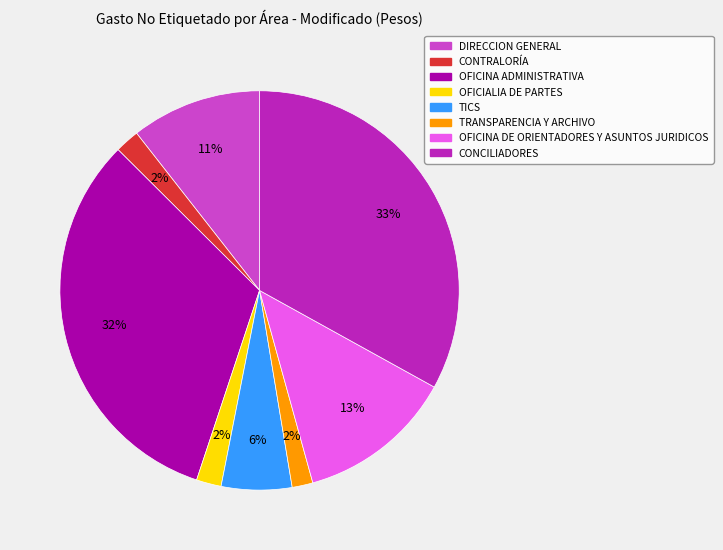

Which category has the biggest portion of the pie?

CONCILIADORES